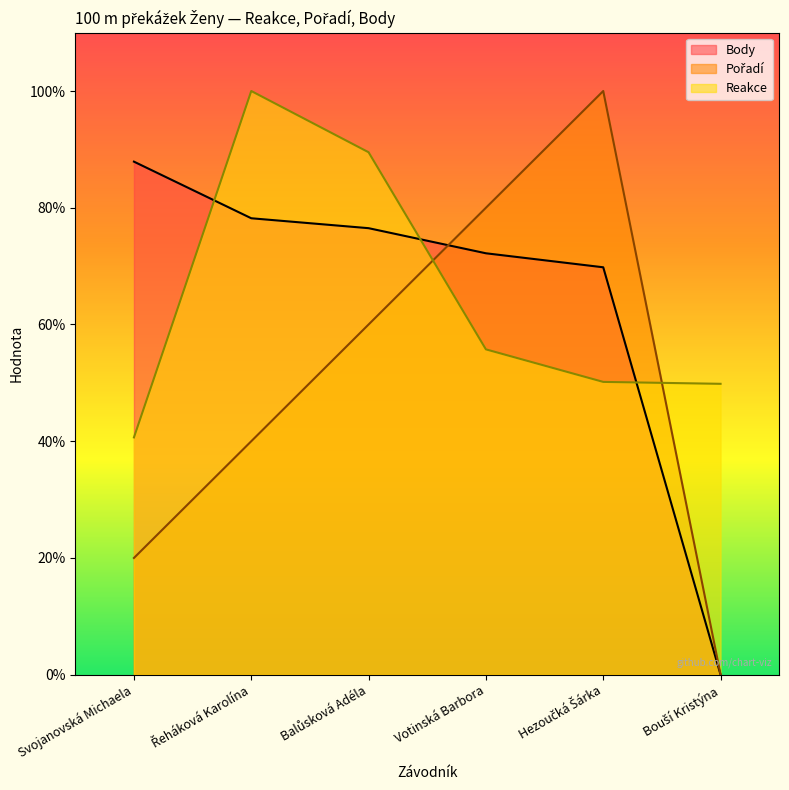

At which category does Reakce reach its first local peak?

Řeháková Karolína